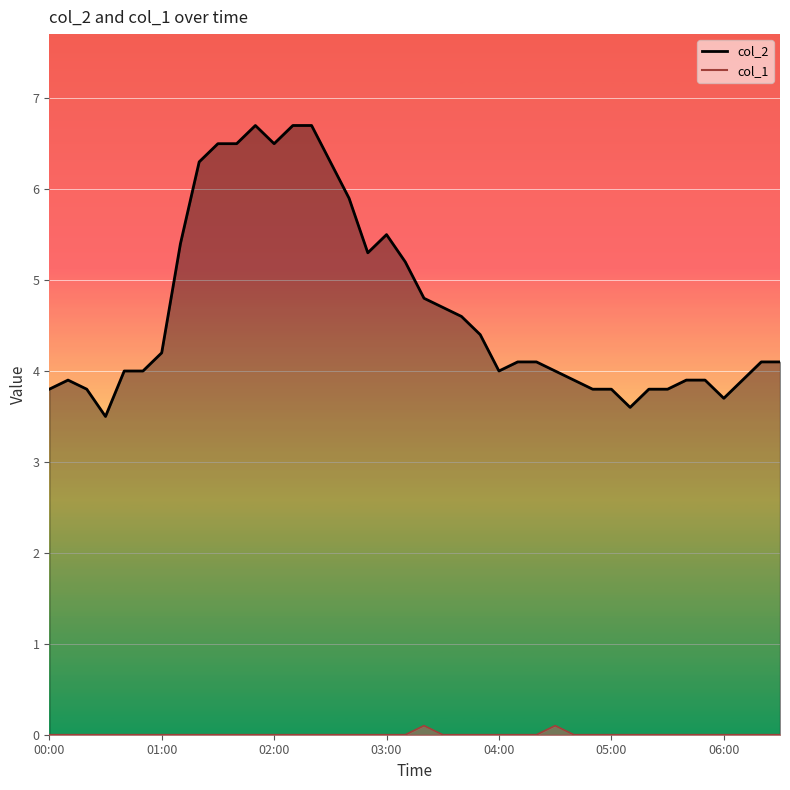

What value does the col_2 series have at 03:20?

4.8